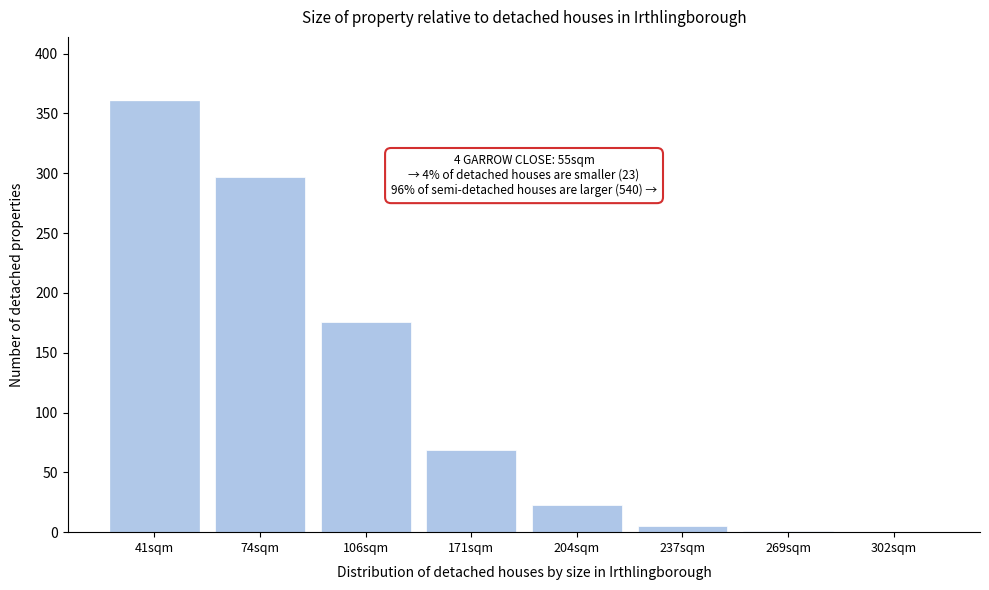

Which label corresponds to the largest value in the chart?

41sqm